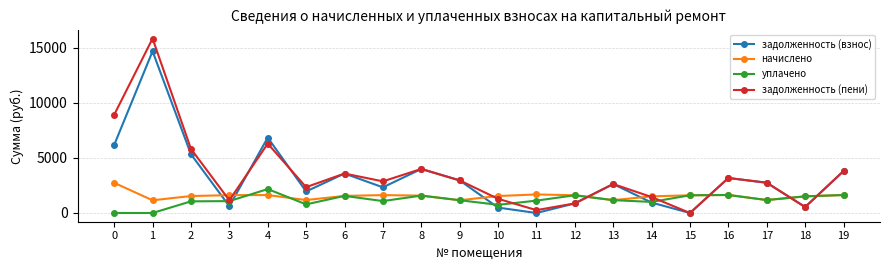

What is the total value across all series at 18?

4110.1